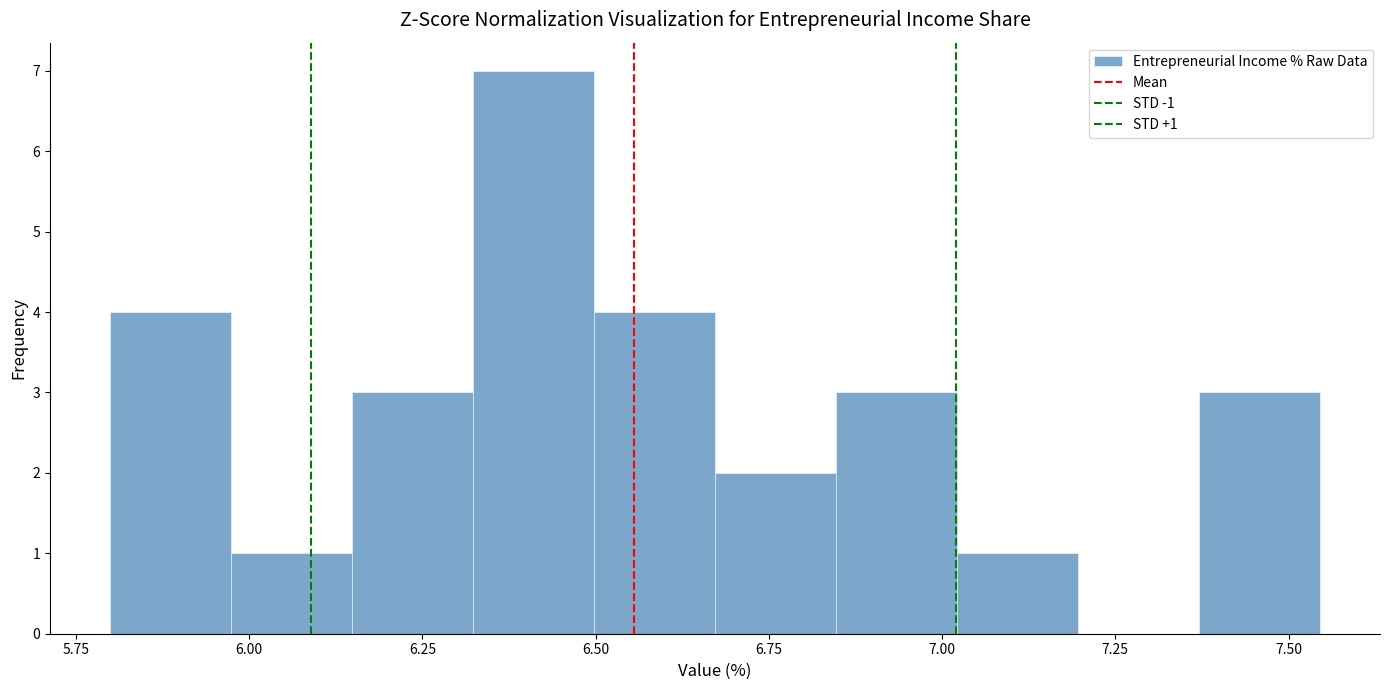

Read against the x-axis, roughly where is the centre of the tallest bar?

6.40